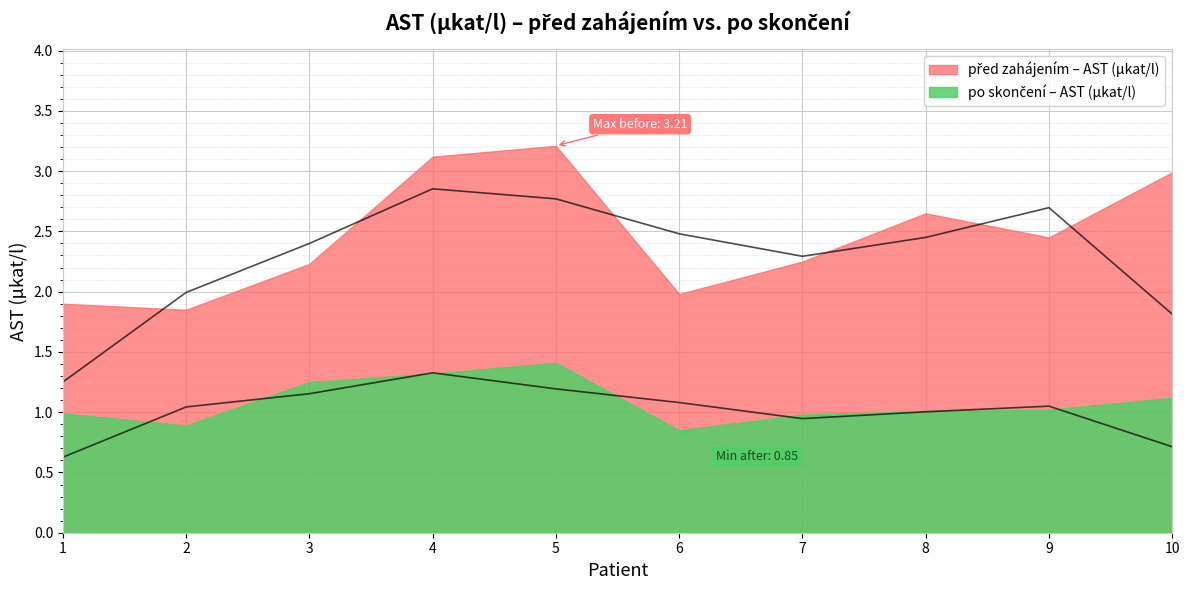

Does the chart display data point markers on the line(s)?

No